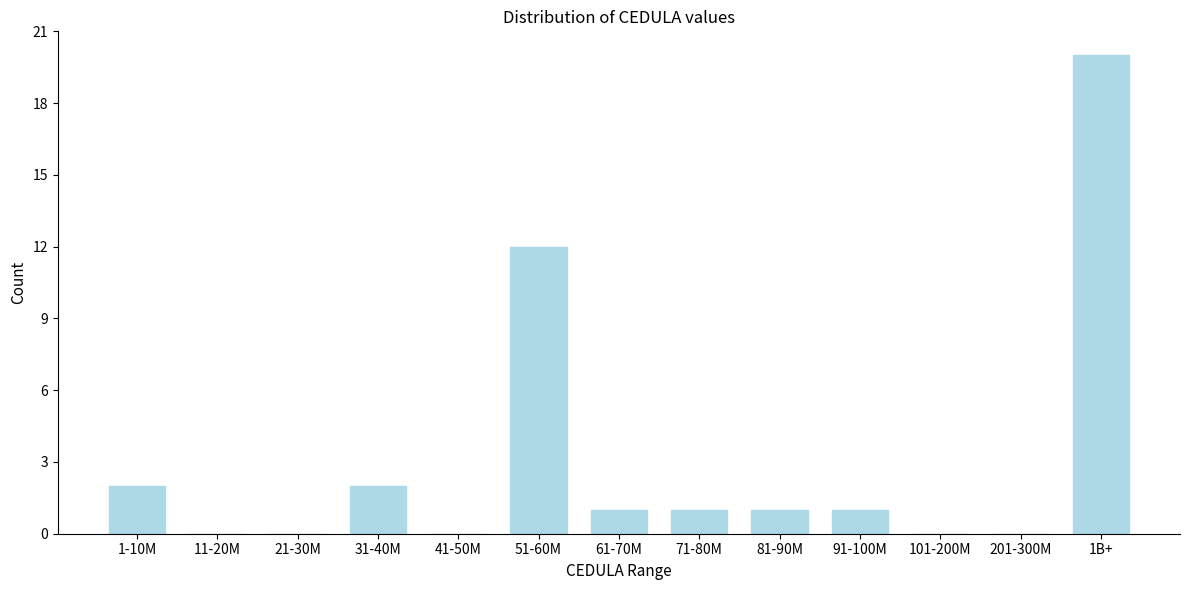

Reading left to right, list all the values displayed in this chart.

1-10M=2	11-20M=0	21-30M=0	31-40M=2	41-50M=0	51-60M=12	61-70M=1	71-80M=1	81-90M=1	91-100M=1	101-200M=0	201-300M=0	1B+=20